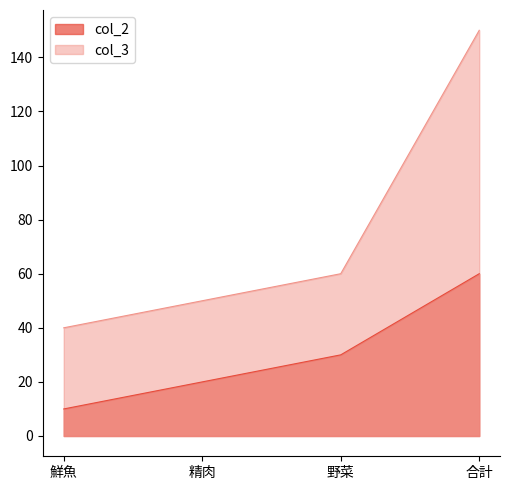

True or false: col_3 and col_2 intersect in this chart.

False